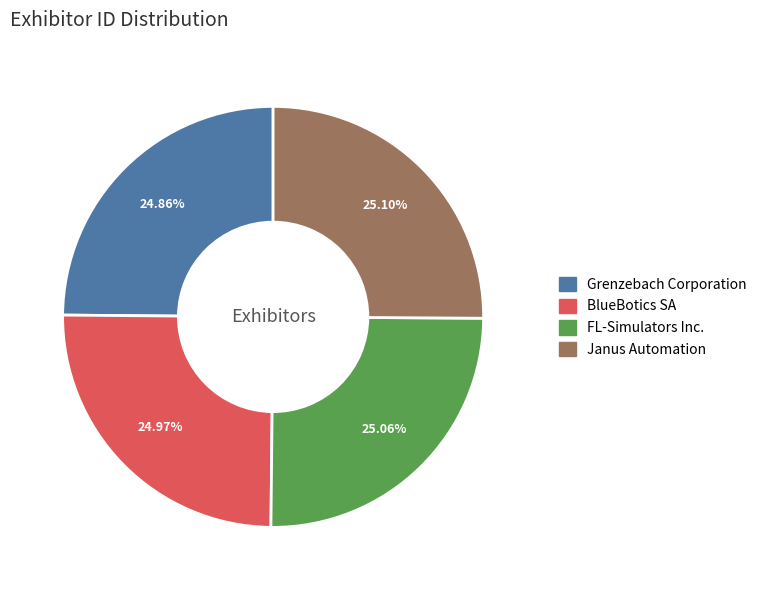

Is BlueBotics SA the majority of the pie?

No